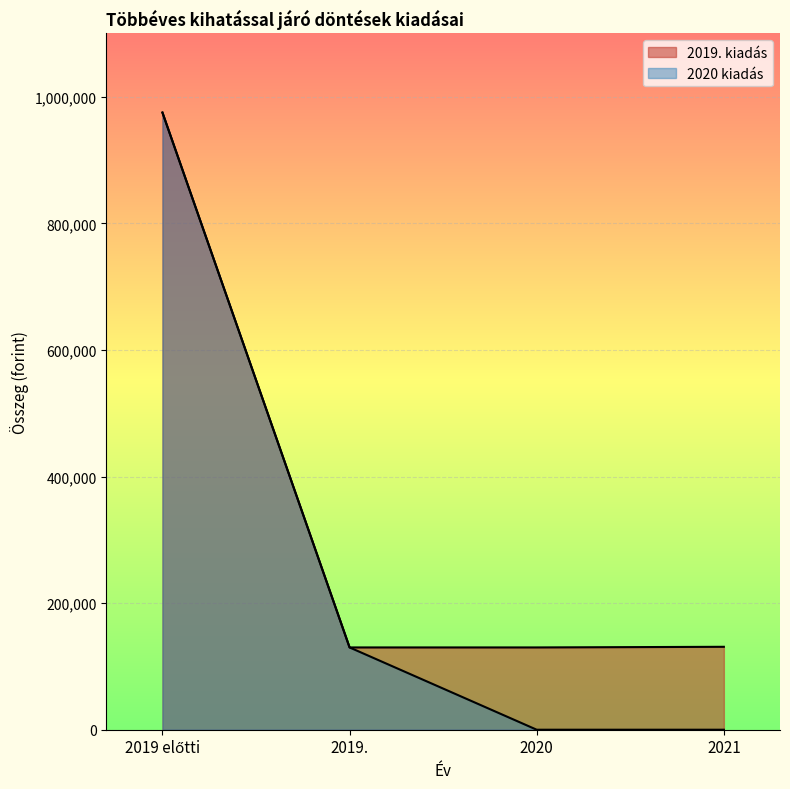

Rank the categories by 2019. kiadás value from highest to lowest.

2019 előtti, 2021, 2019., 2020